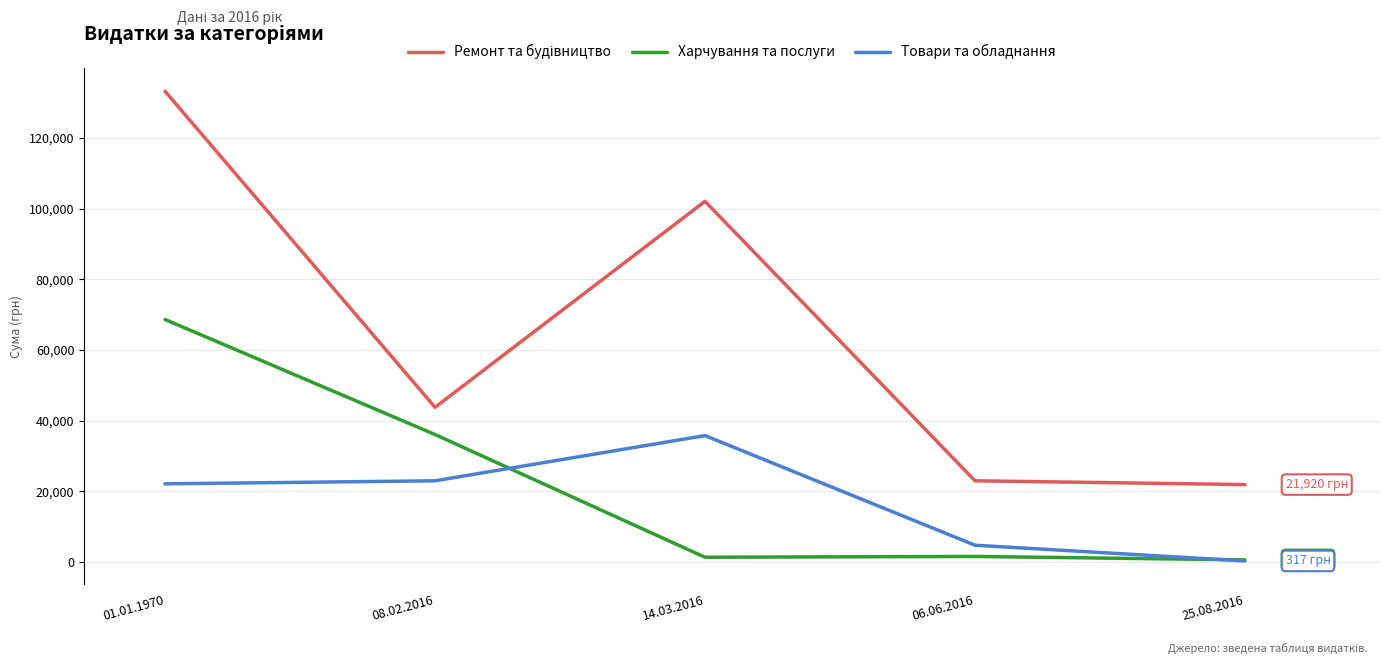

Where is Товари та обладнання nearest to the value 18047?

01.01.1970